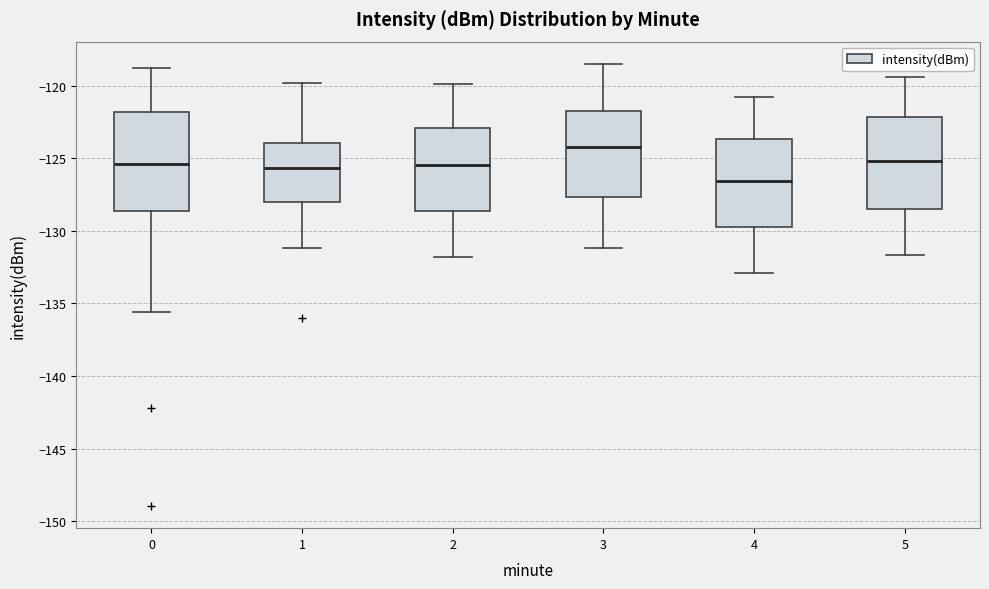

Reading left to right, read every box against the y-axis: the position of its median line, the range the box covers, and the ends of its whiskers. The values are not printed on the chart, so give them approximately, as read against the axis.

0: median -125.5, box -128.5 to -122.0, whiskers -135.5 to -119.0
1: median -125.5, box -128.0 to -124.0, whiskers -131.0 to -120.0
2: median -125.5, box -128.5 to -123.0, whiskers -132.0 to -120.0
3: median -124.0, box -127.5 to -121.5, whiskers -131.0 to -118.5
4: median -126.5, box -129.5 to -123.5, whiskers -133.0 to -121.0
5: median -125.0, box -128.5 to -122.0, whiskers -131.5 to -119.5